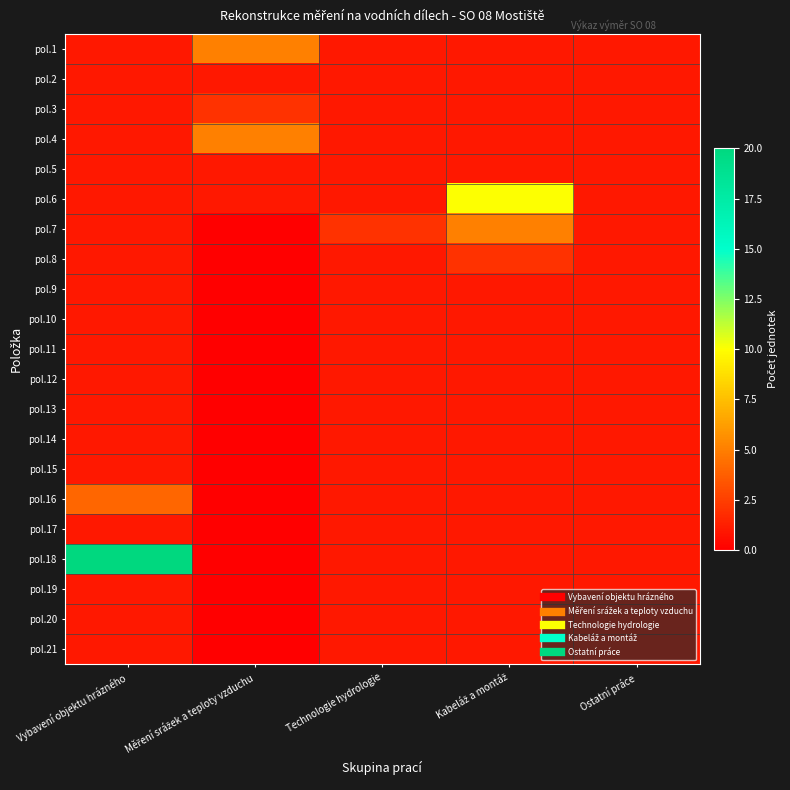

Reading left to right, list all the values displayed in this chart.

pol.1: Vybavení objektu hrázného=1	Měření srážek a teploty vzduchu=5	Technologie hydrologie=1	Kabeláž a montáž=1	Ostatní práce=1
pol.2: Vybavení objektu hrázného=1	Měření srážek a teploty vzduchu=1	Technologie hydrologie=1	Kabeláž a montáž=1	Ostatní práce=1
pol.3: Vybavení objektu hrázného=1	Měření srážek a teploty vzduchu=2	Technologie hydrologie=1	Kabeláž a montáž=1	Ostatní práce=1
pol.4: Vybavení objektu hrázného=1	Měření srážek a teploty vzduchu=5	Technologie hydrologie=1	Kabeláž a montáž=1	Ostatní práce=1
pol.5: Vybavení objektu hrázného=1	Měření srážek a teploty vzduchu=1	Technologie hydrologie=1	Kabeláž a montáž=1	Ostatní práce=1
pol.6: Vybavení objektu hrázného=1	Měření srážek a teploty vzduchu=1	Technologie hydrologie=1	Kabeláž a montáž=10	Ostatní práce=1
pol.7: Vybavení objektu hrázného=1	Měření srážek a teploty vzduchu=0	Technologie hydrologie=2	Kabeláž a montáž=5	Ostatní práce=1
pol.8: Vybavení objektu hrázného=1	Měření srážek a teploty vzduchu=0	Technologie hydrologie=1	Kabeláž a montáž=2	Ostatní práce=1
pol.9: Vybavení objektu hrázného=1	Měření srážek a teploty vzduchu=0	Technologie hydrologie=1	Kabeláž a montáž=1	Ostatní práce=1
pol.10: Vybavení objektu hrázného=1	Měření srážek a teploty vzduchu=0	Technologie hydrologie=1	Kabeláž a montáž=1	Ostatní práce=1
pol.11: Vybavení objektu hrázného=1	Měření srážek a teploty vzduchu=0	Technologie hydrologie=1	Kabeláž a montáž=1	Ostatní práce=1
pol.12: Vybavení objektu hrázného=1	Měření srážek a teploty vzduchu=0	Technologie hydrologie=1	Kabeláž a montáž=1	Ostatní práce=1
pol.13: Vybavení objektu hrázného=1	Měření srážek a teploty vzduchu=0	Technologie hydrologie=1	Kabeláž a montáž=1	Ostatní práce=1
pol.14: Vybavení objektu hrázného=1	Měření srážek a teploty vzduchu=0	Technologie hydrologie=1	Kabeláž a montáž=1	Ostatní práce=1
pol.15: Vybavení objektu hrázného=1	Měření srážek a teploty vzduchu=0	Technologie hydrologie=1	Kabeláž a montáž=1	Ostatní práce=1
pol.16: Vybavení objektu hrázného=4	Měření srážek a teploty vzduchu=0	Technologie hydrologie=1	Kabeláž a montáž=1	Ostatní práce=1
pol.17: Vybavení objektu hrázného=1	Měření srážek a teploty vzduchu=0	Technologie hydrologie=1	Kabeláž a montáž=1	Ostatní práce=1
pol.18: Vybavení objektu hrázného=20	Měření srážek a teploty vzduchu=0	Technologie hydrologie=1	Kabeláž a montáž=1	Ostatní práce=1
pol.19: Vybavení objektu hrázného=1	Měření srážek a teploty vzduchu=0	Technologie hydrologie=1	Kabeláž a montáž=1	Ostatní práce=1
pol.20: Vybavení objektu hrázného=1	Měření srážek a teploty vzduchu=0	Technologie hydrologie=1	Kabeláž a montáž=1	Ostatní práce=1
pol.21: Vybavení objektu hrázného=1	Měření srážek a teploty vzduchu=0	Technologie hydrologie=1	Kabeláž a montáž=1	Ostatní práce=1